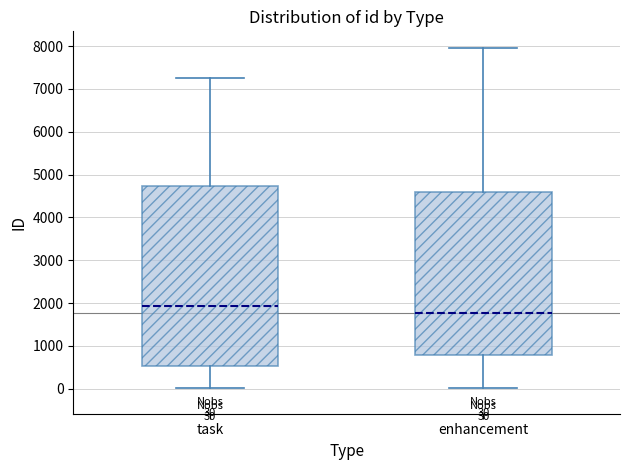

Comparing the boxes themselves (not the whiskers), which one is the tallest?

task